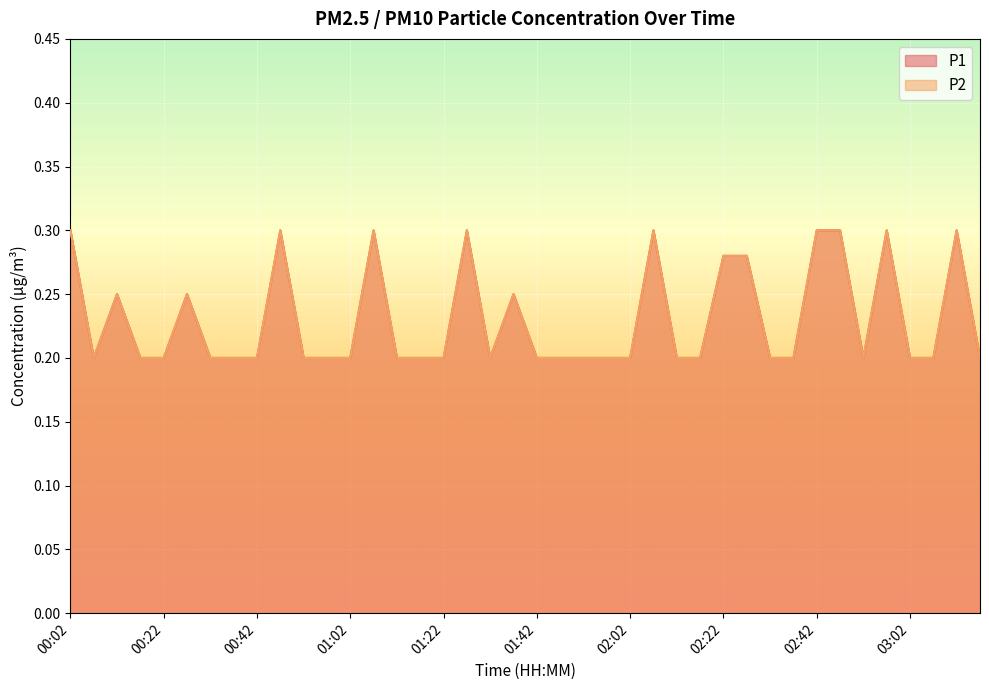

Between 01:37 and 01:52, which series saw the biggest shift?

P1